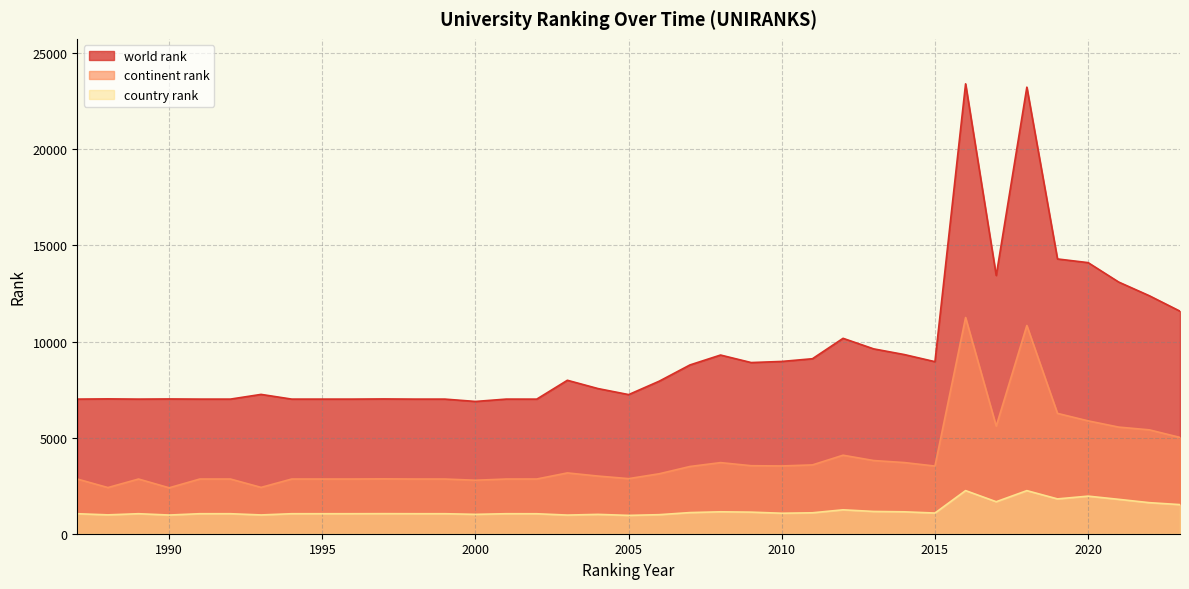

Which series has the largest total across all categories?

world rank